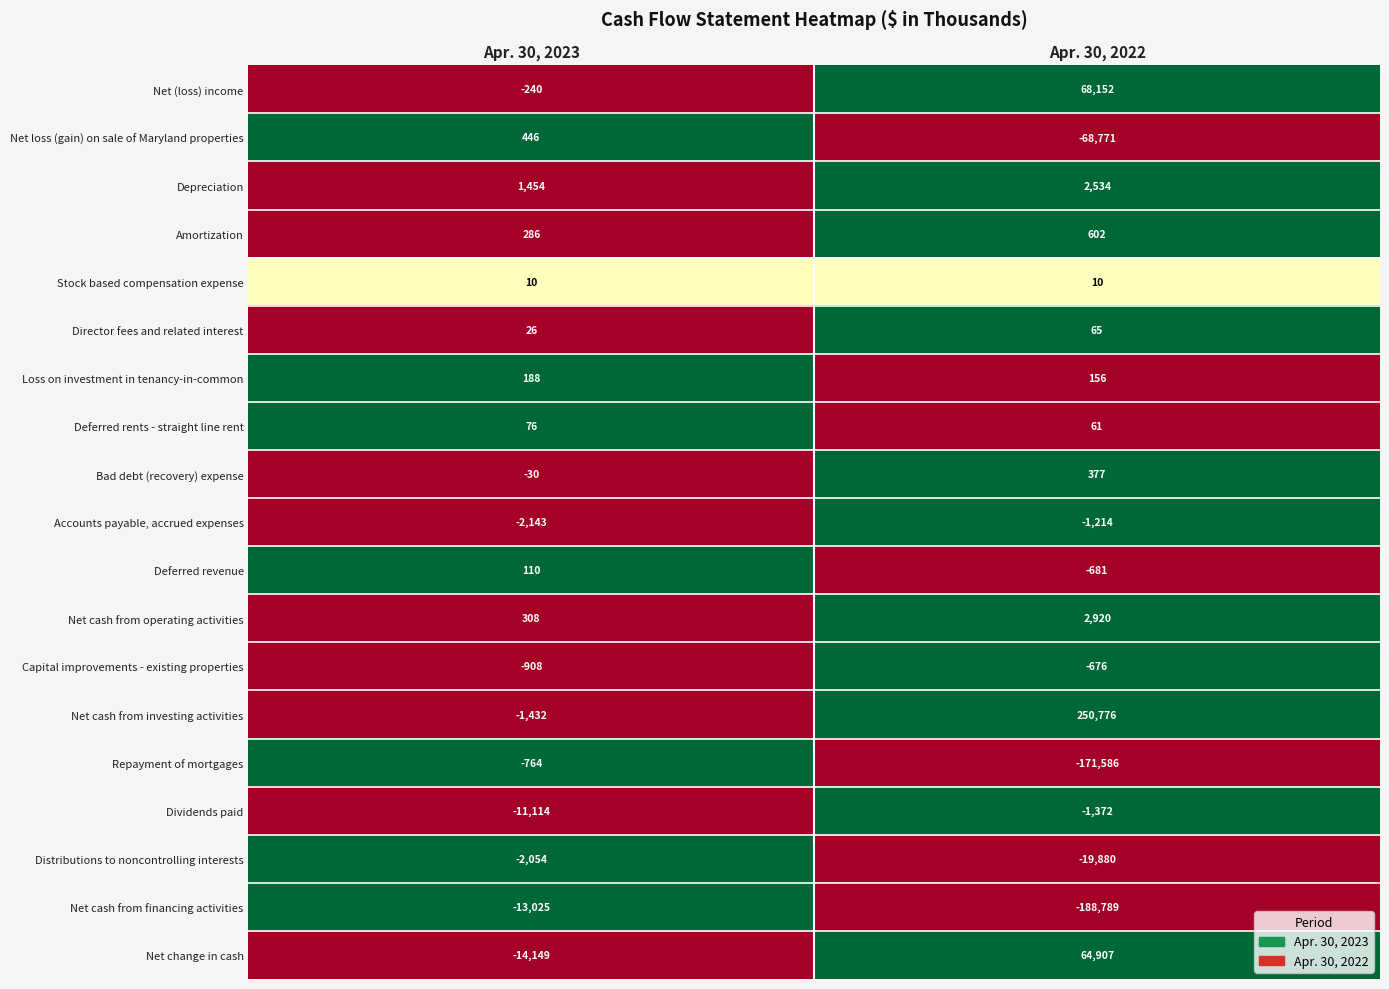

What is the sum of all Net cash from operating activities values?

3228